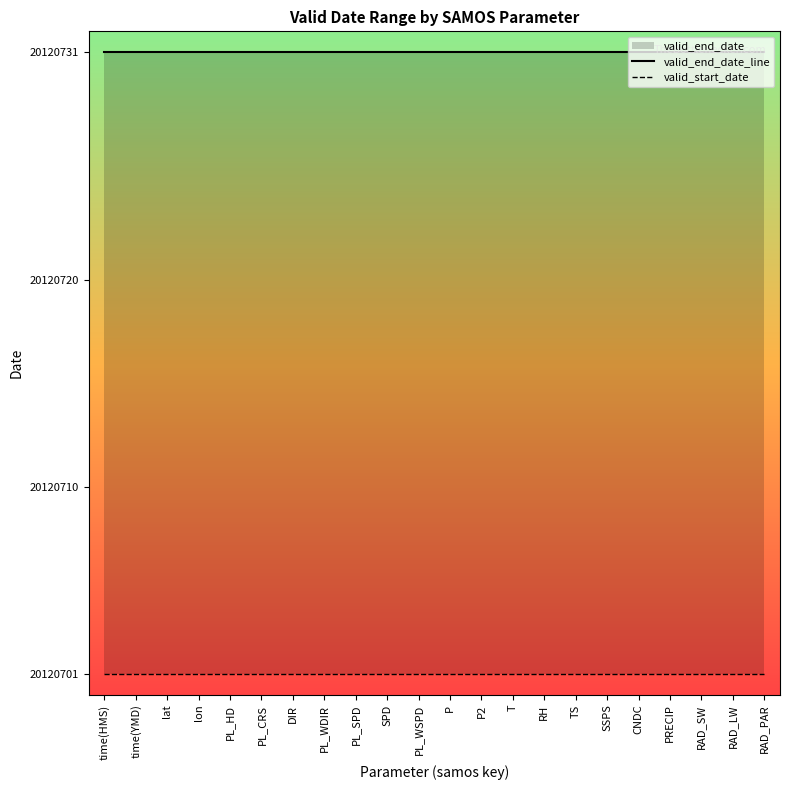

Is the value of valid_start_date at RAD_LW greater than the value of valid_end_date_line at RAD_SW?

No